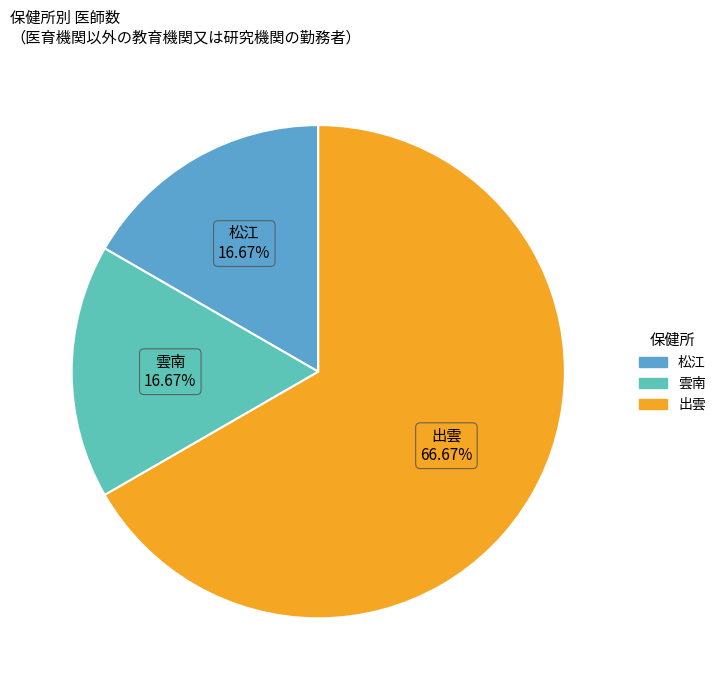

Is there any slice that represents more than half of the pie?

Yes